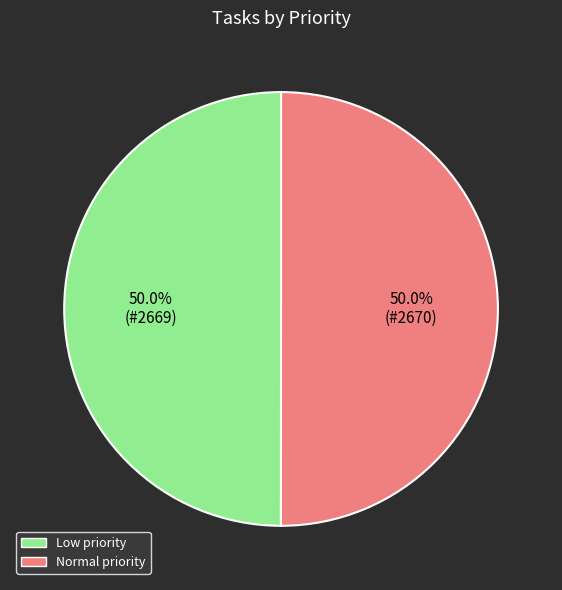

Combined, what portion of the pie is Normal and Low?

100.0%